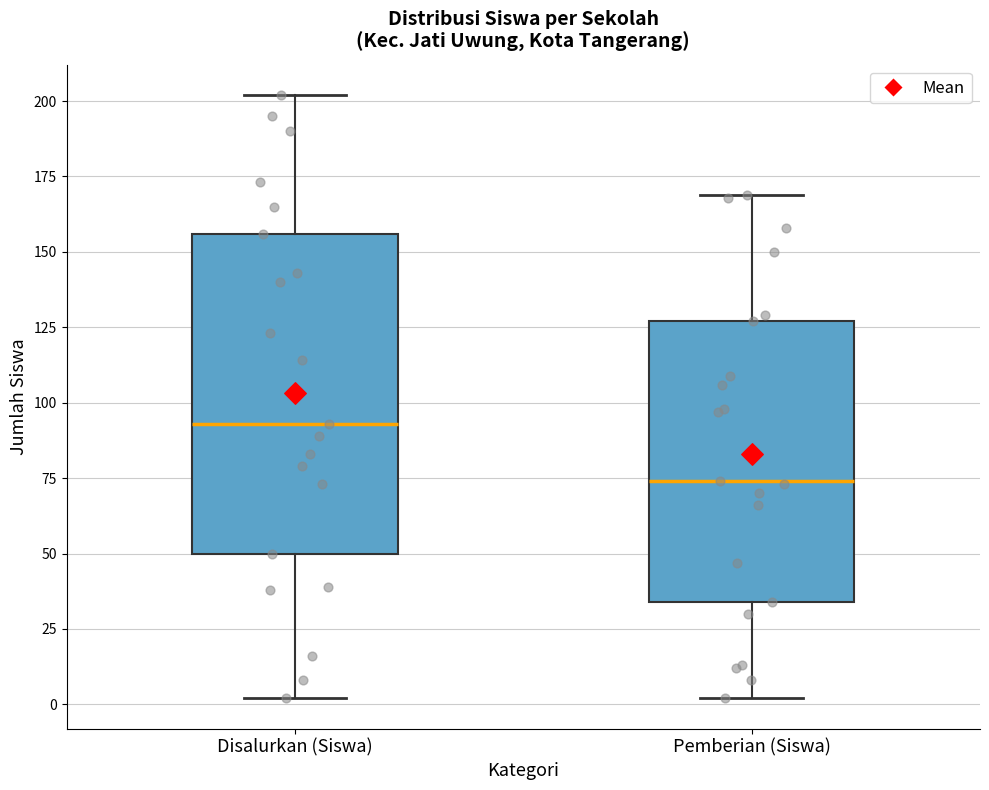

Where does the upper whisker of the box for Disalurkan (Siswa) end on the y-axis? The values are not printed on the chart, so give them approximately, as read against the axis.

200